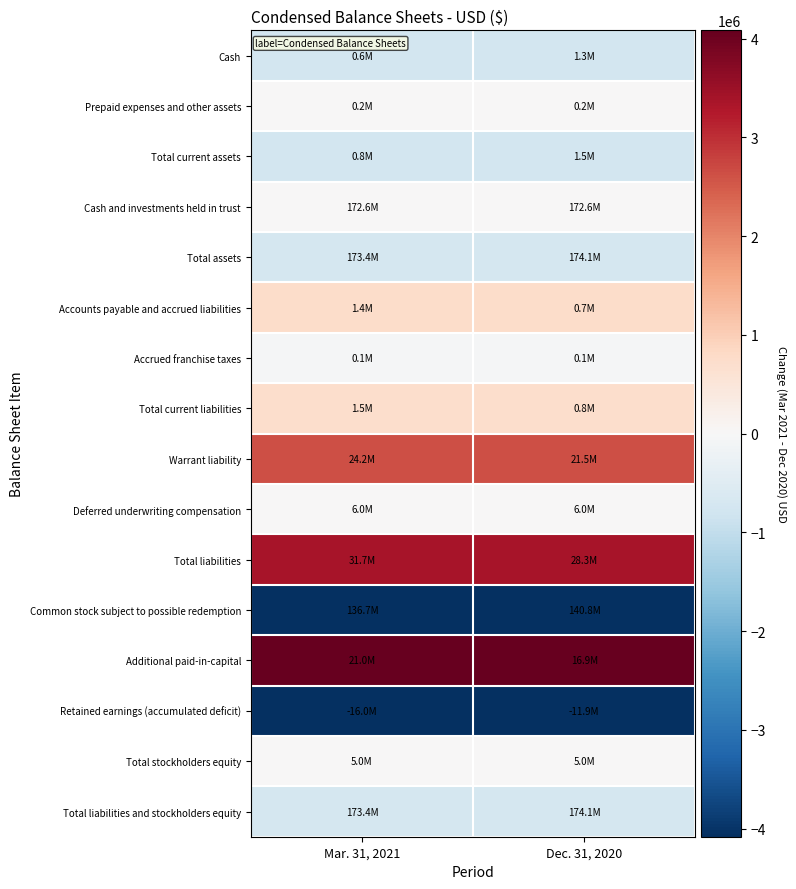

What is the difference between the highest and lowest values at Dec. 31, 2020?

8165000